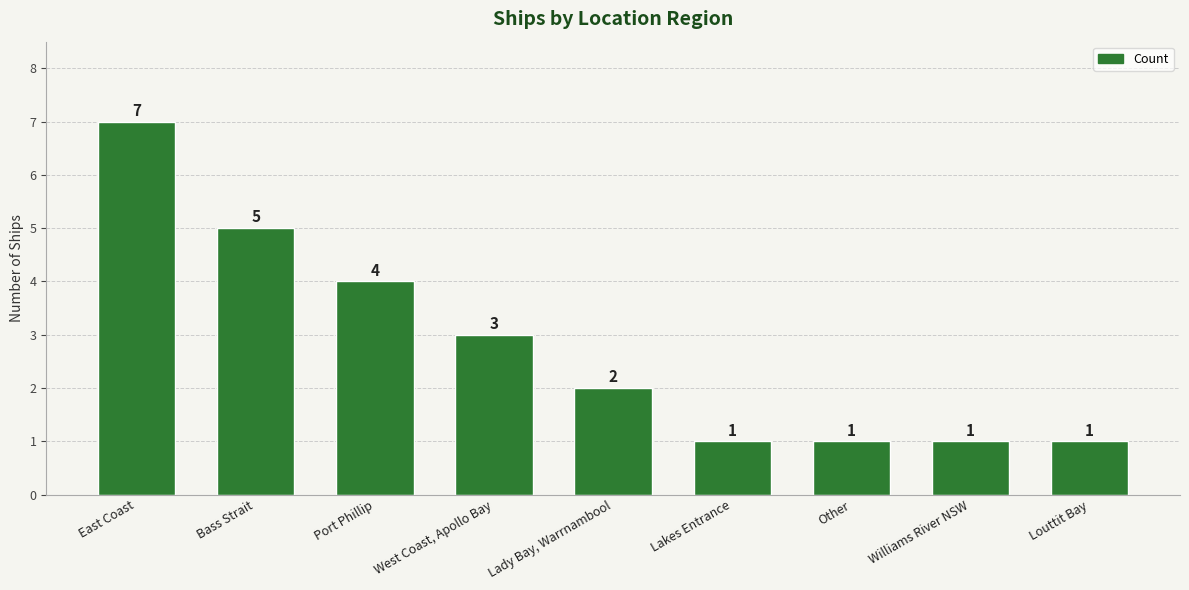

Is it true that the value at Bass Strait is 1?

False